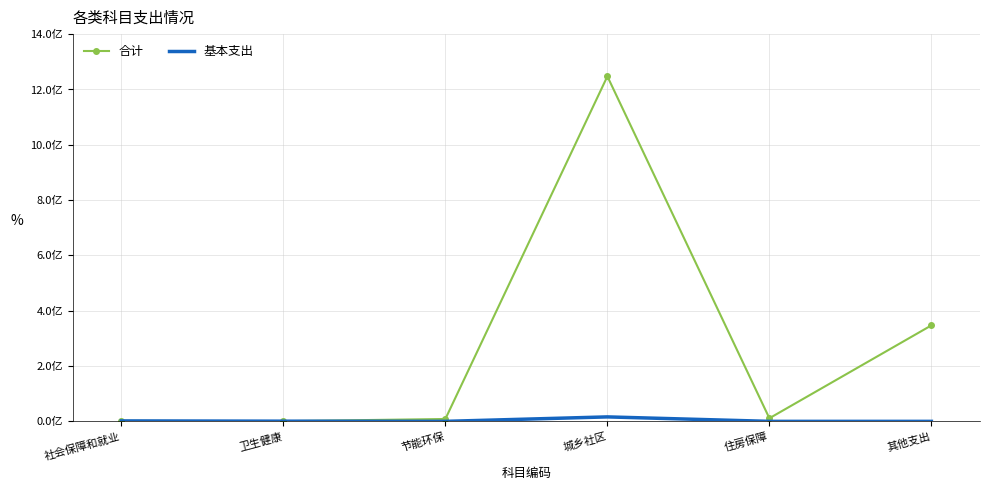

What are all the series names shown in the legend?

合计, 基本支出